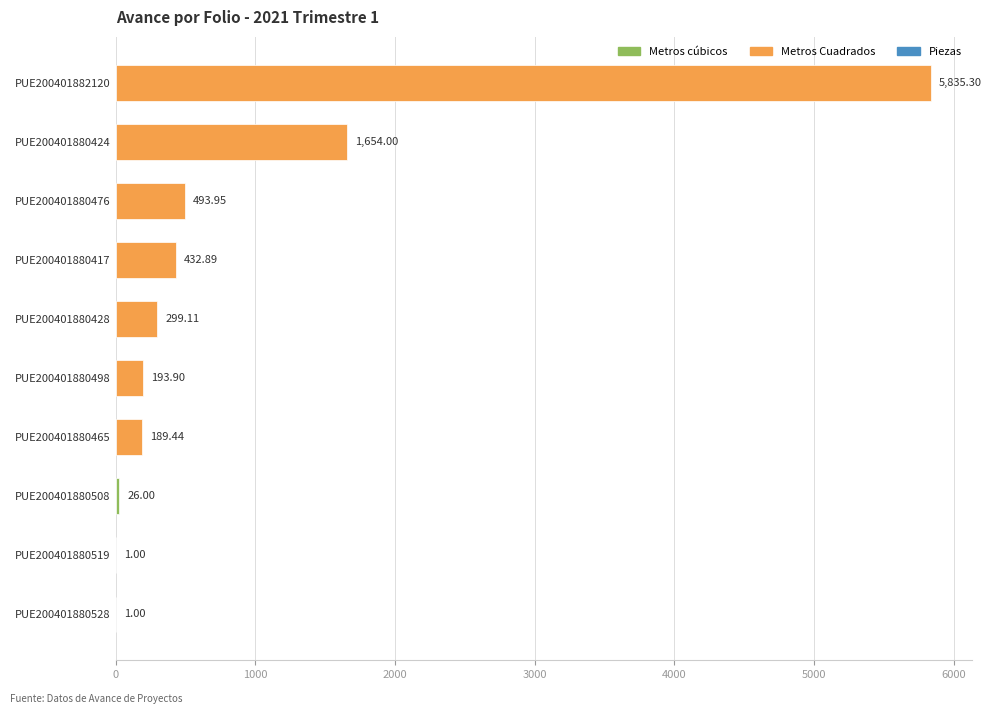

Approximately how many times larger is the value at PUE200401880428 compared to PUE200401880519?

299.1